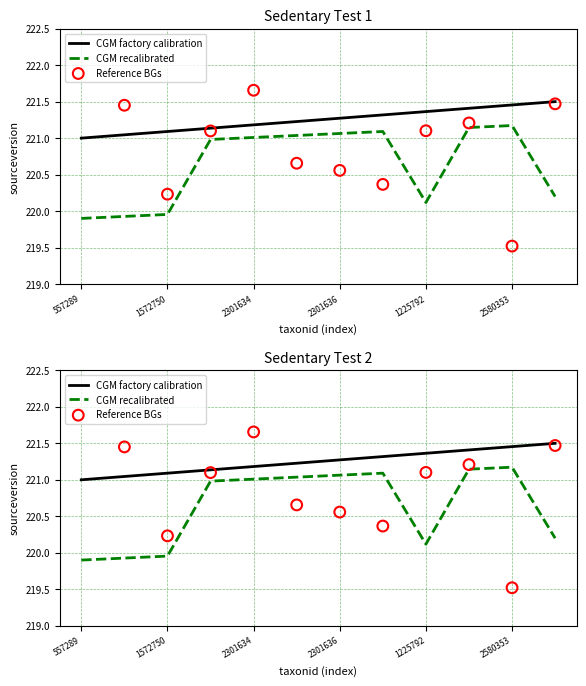

Is the value of CGM recalibrated at 2301634 greater than the value of Reference BGs at 7?

No